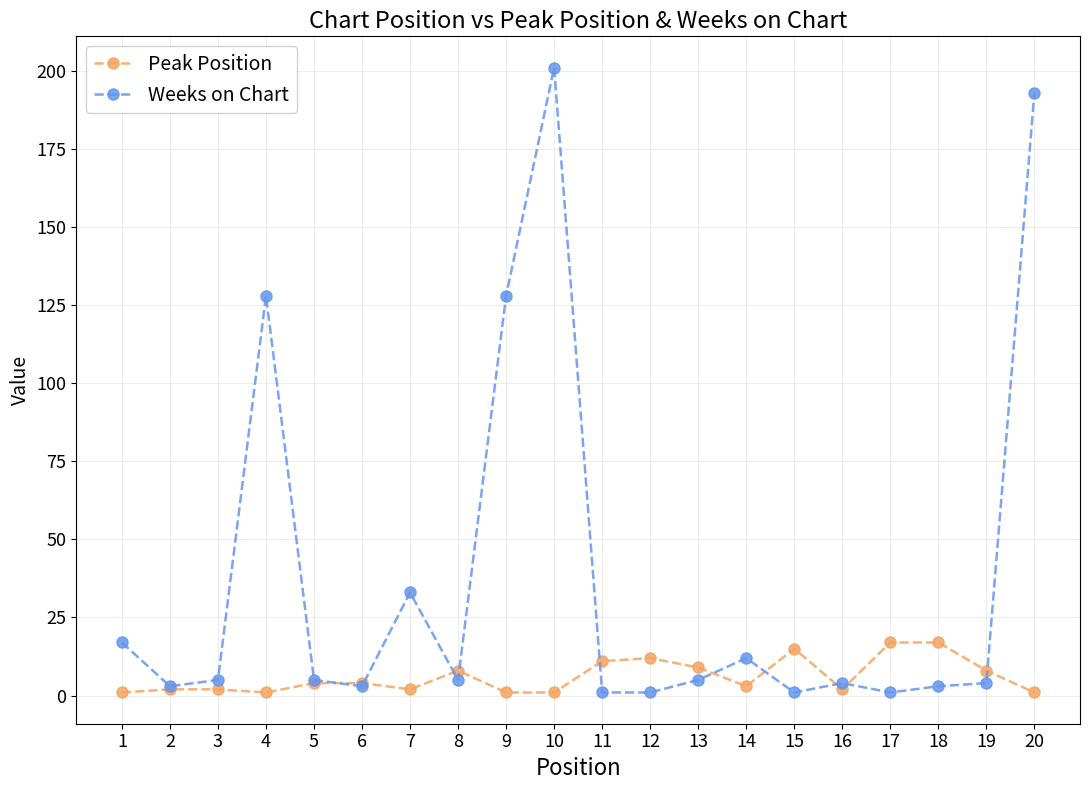

Rank the series by their maximum value, from lowest to highest.

Peak Position, Weeks on Chart